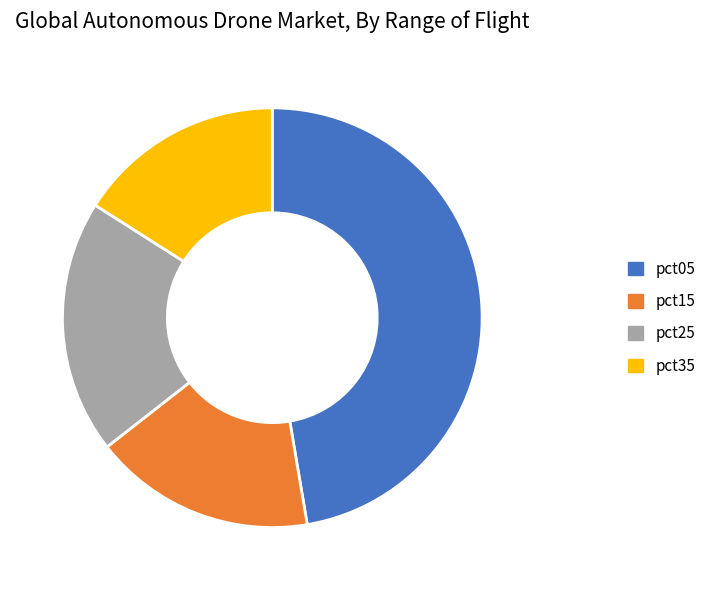

Rank the categories by value from highest to lowest.

pct05, pct25, pct15, pct35